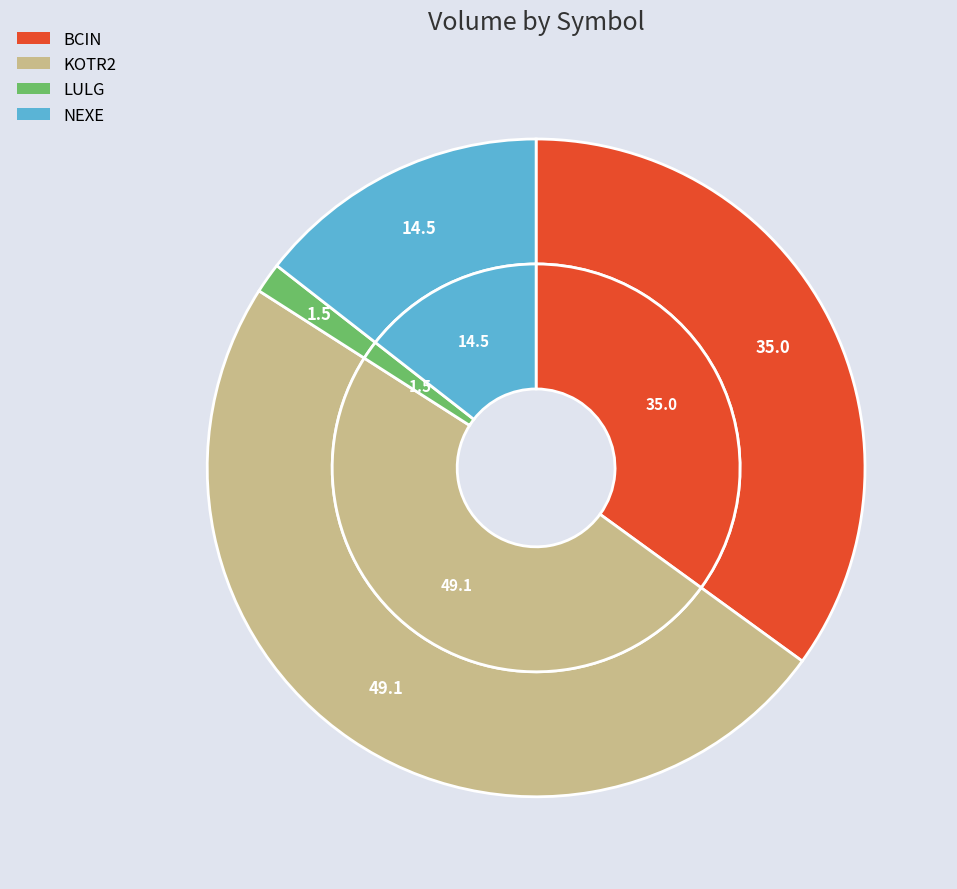

Which slice is the largest?

KOTR2